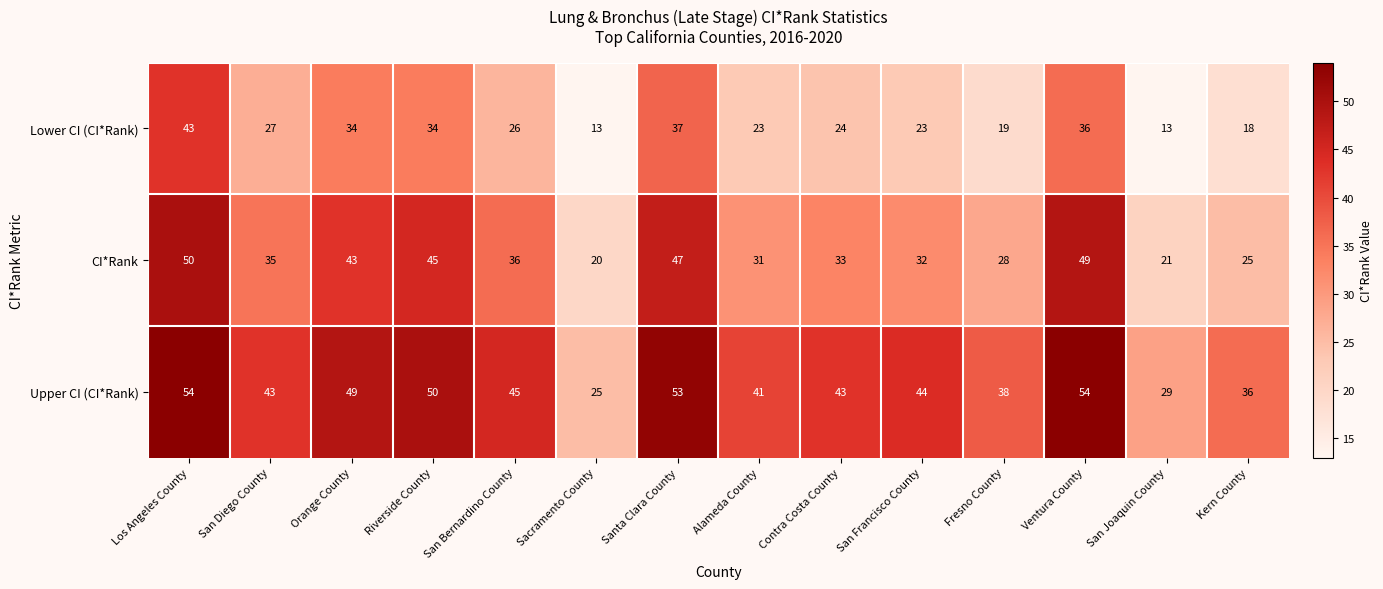

At which label does CI*Rank reach its minimum?

Sacramento County